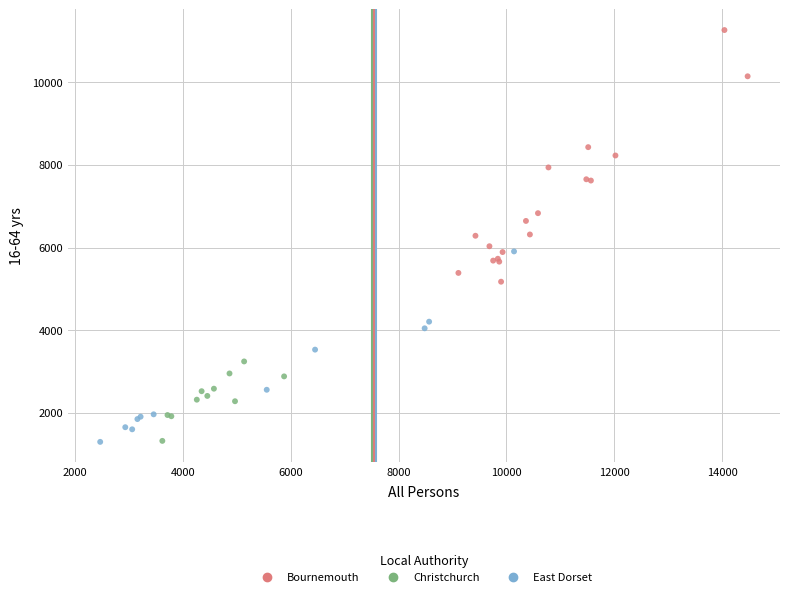

Which series has the largest Y range (max minus min)?

Bournemouth